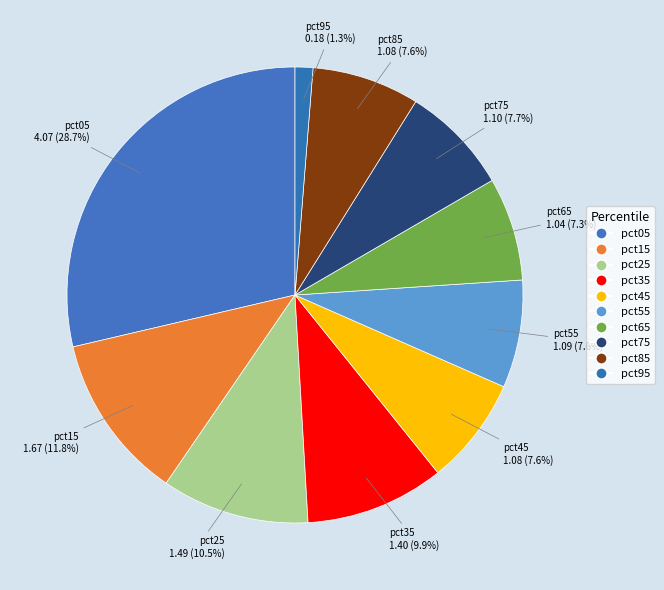

To the nearest percent, what is the combined percentage of pct65 and pct05?

36%